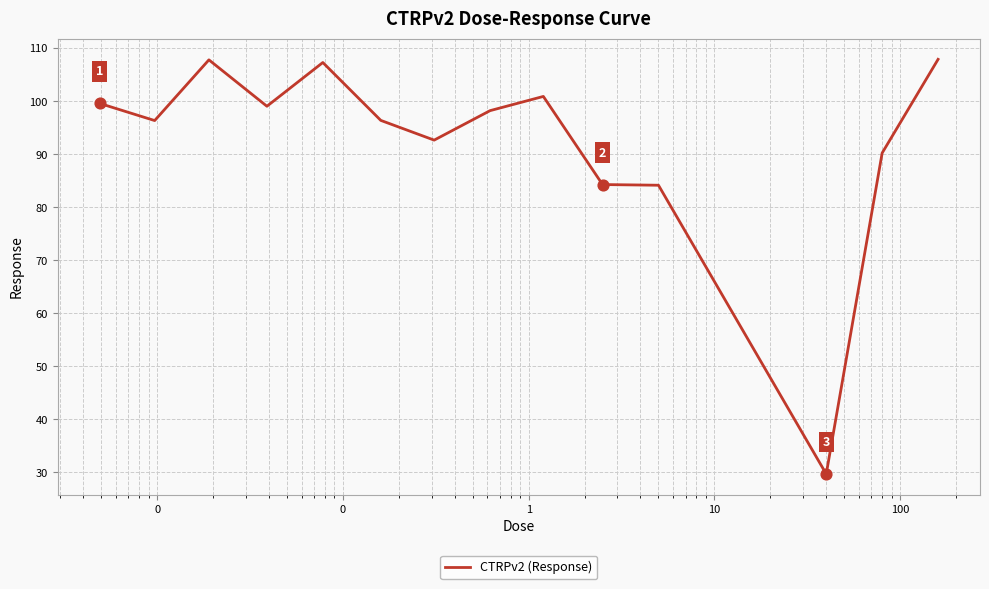

What is the smallest value displayed?

29.7